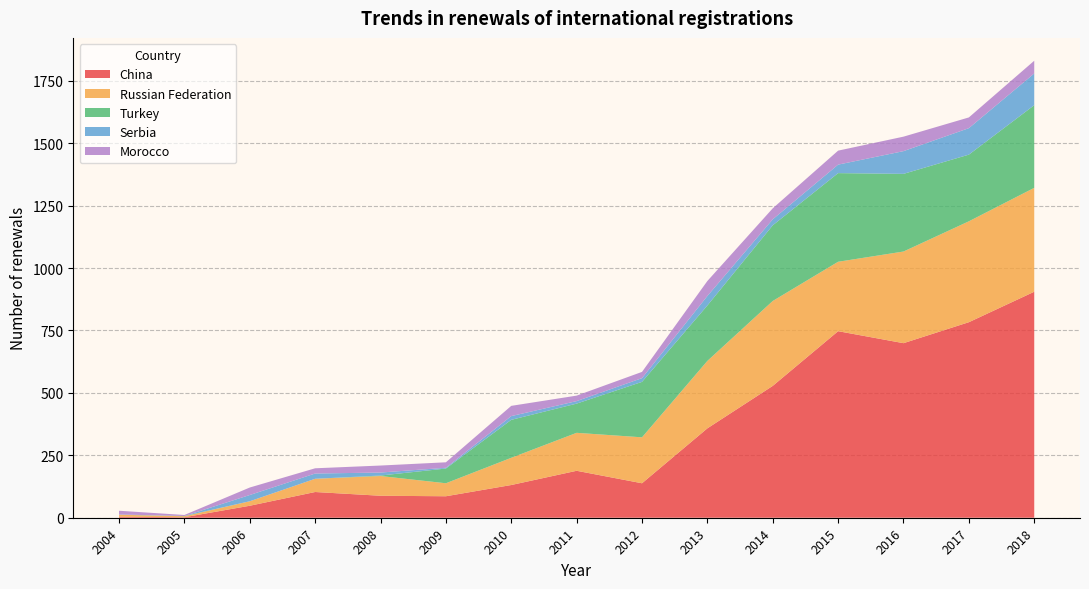

Reading left to right, list all the values displayed in this chart.

China: 4	2	48	103	88	86	131	188	138	358	528	747	699	783	905
Russian Federation: 8	4	18	53	79	52	109	152	184	270	340	278	367	404	416
Turkey: 0	1	0	0	2	59	152	117	222	222	303	355	311	267	331
Serbia: 1	0	25	21	12	3	15	10	15	38	24	34	91	106	127
Morocco: 15	4	30	21	28	22	41	22	25	60	44	56	58	43	51